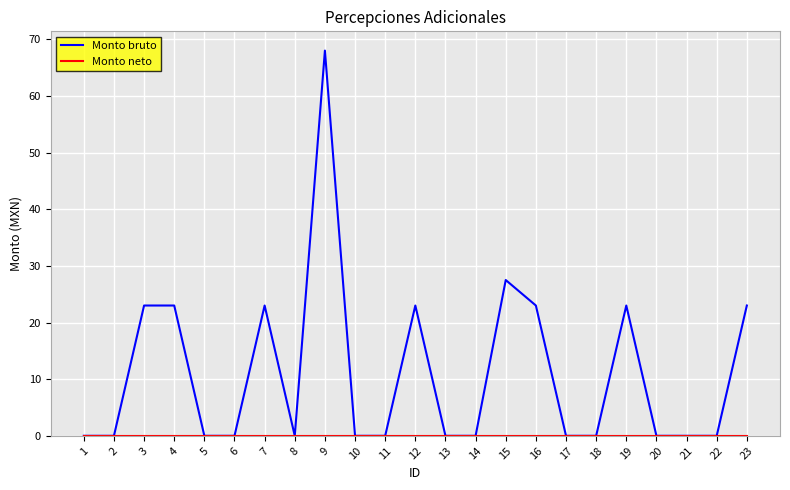

The Monto bruto series shows 23.0 at 4. True or false?

True